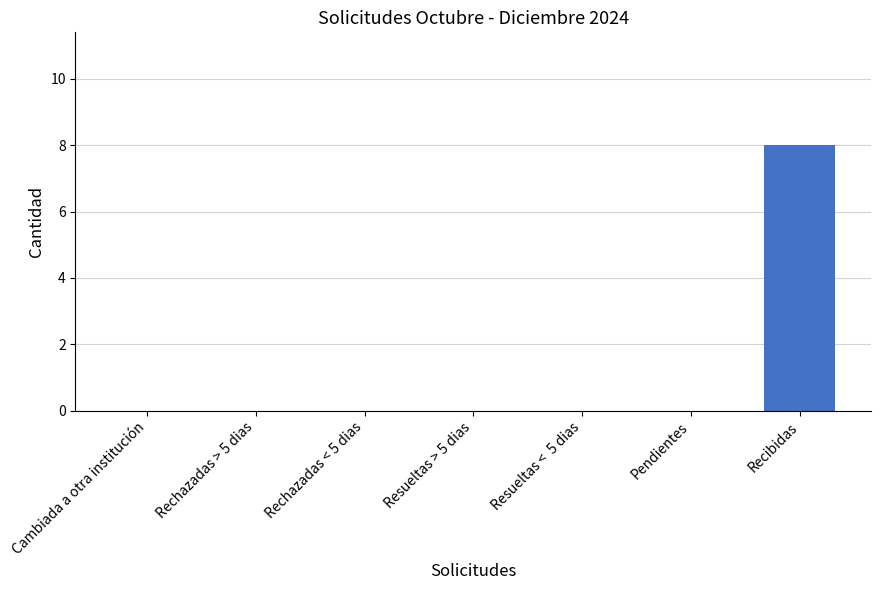

The value at Rechazadas > 5 dias is -4. True or false?

False